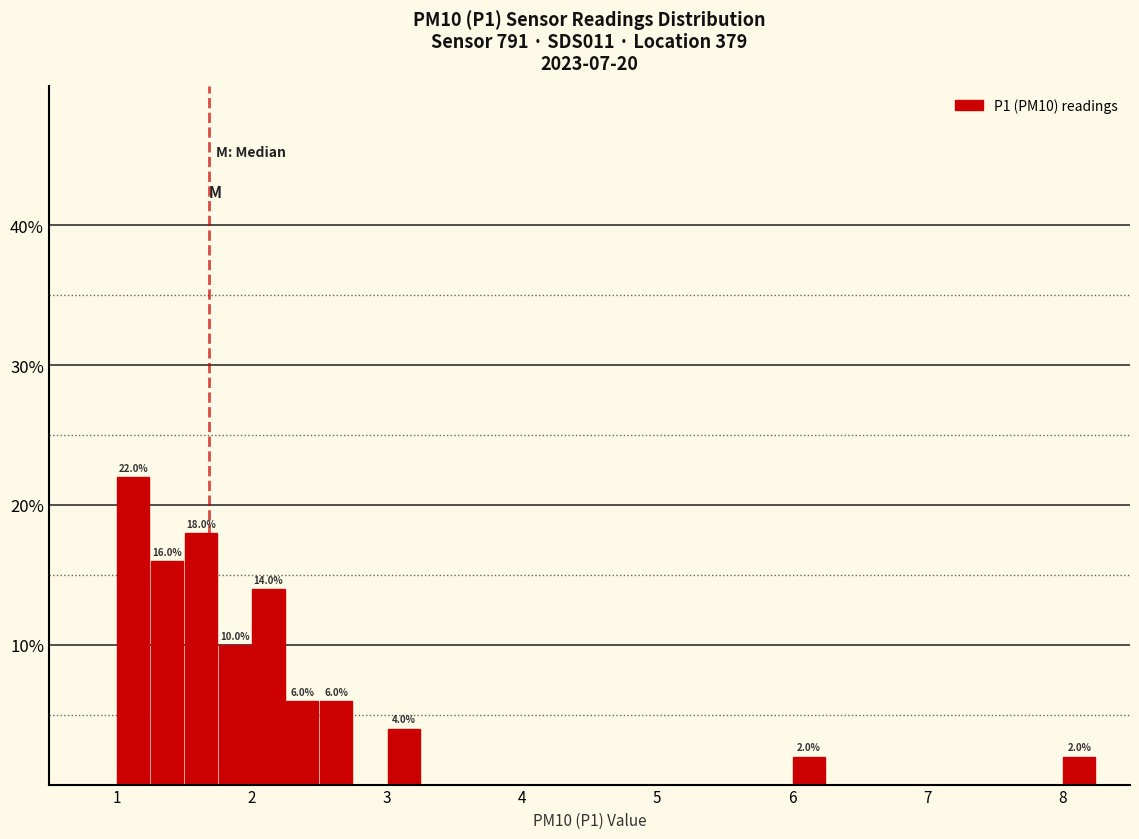

Read against the x-axis, roughly where is the centre of the tallest bar?

1.1